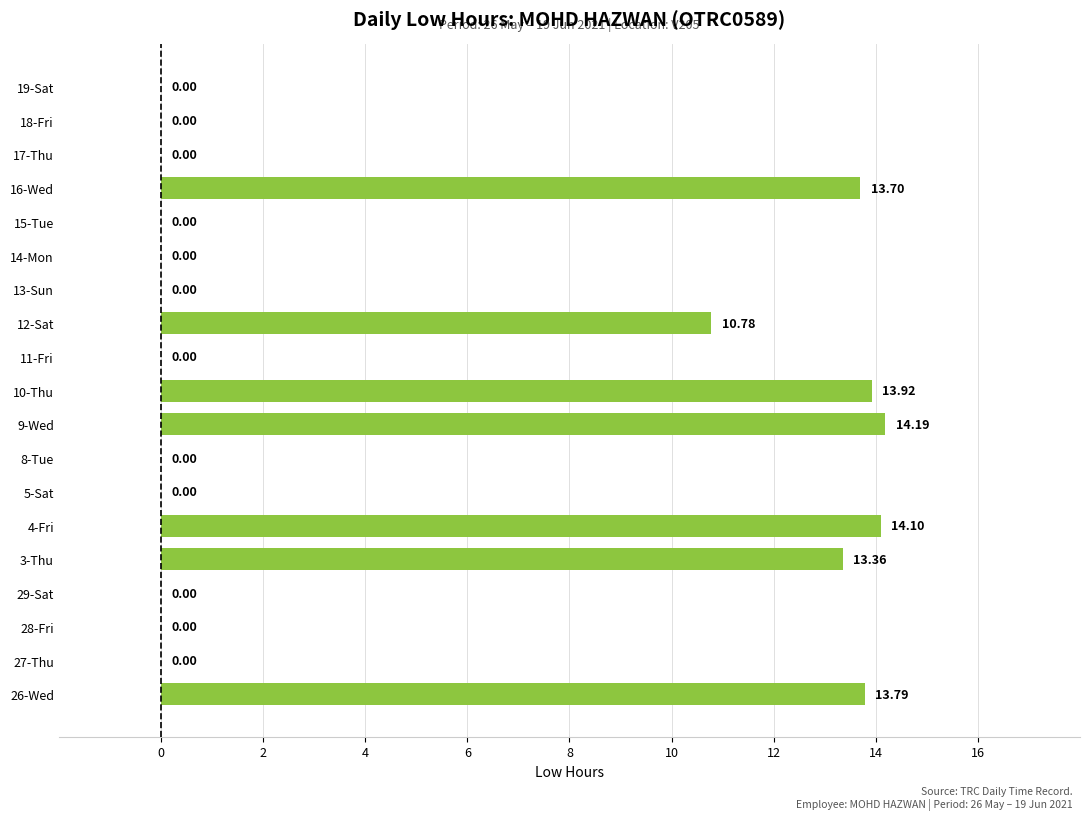

What is the sum of all values?

93.8